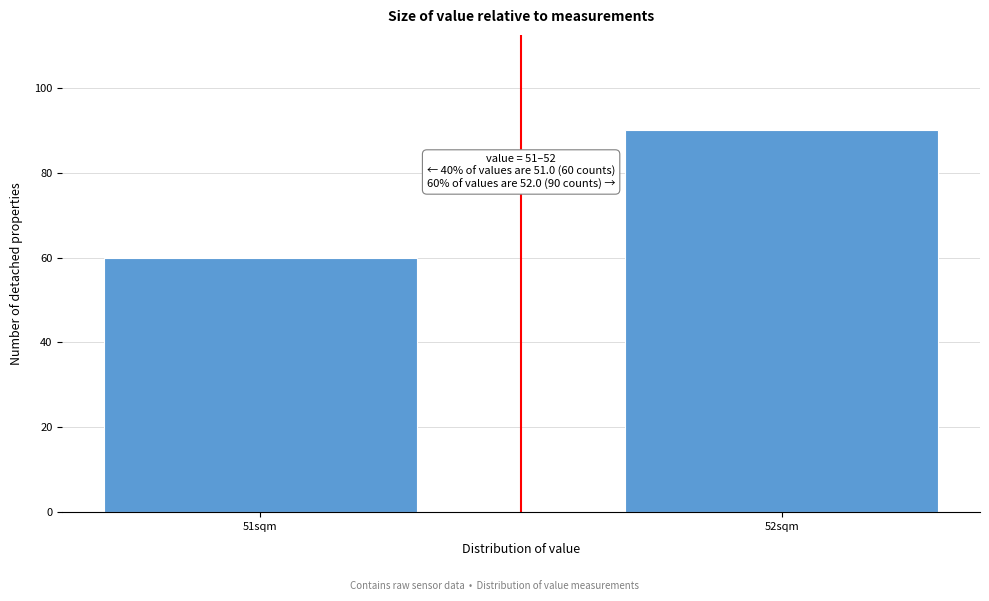

Reading left to right, transcribe all the data shown in this chart.

60	90